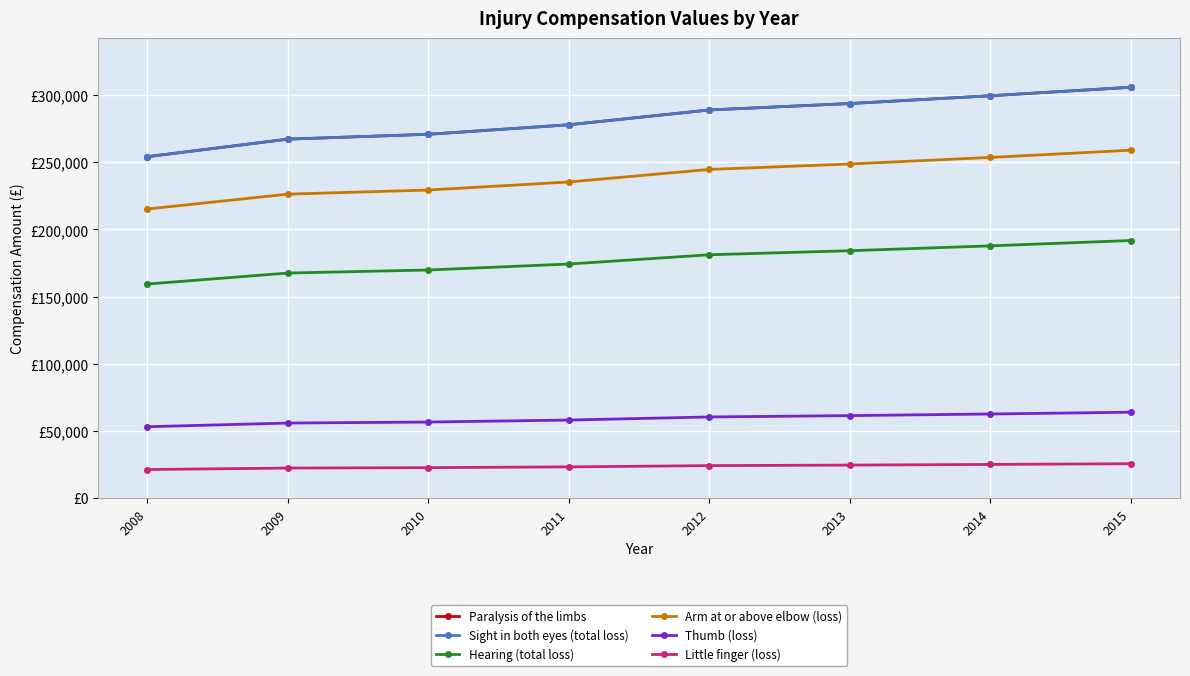

Is this an area chart (filled region under the line)?

No